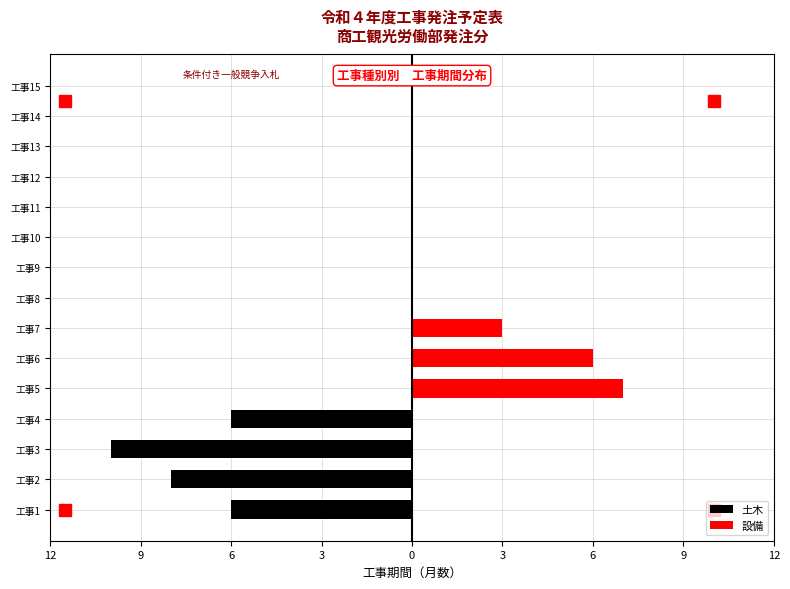

Which has a higher value, 13 or 11?

13